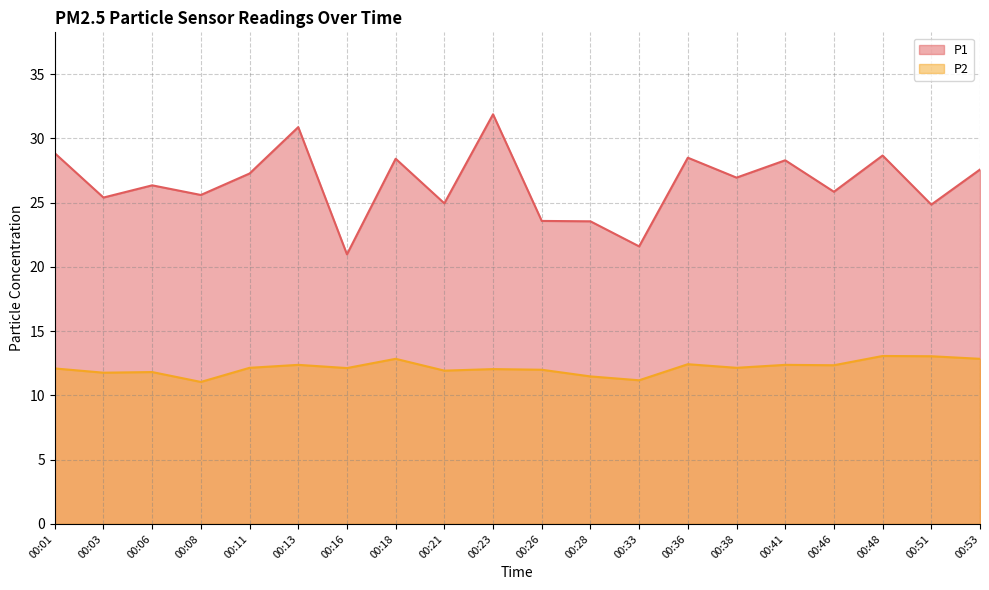

At which category does the chart reach its peak across all series?

00:23